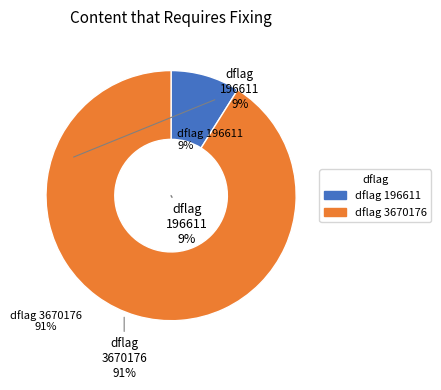

To the nearest percent, what is the average slice percentage?

50%